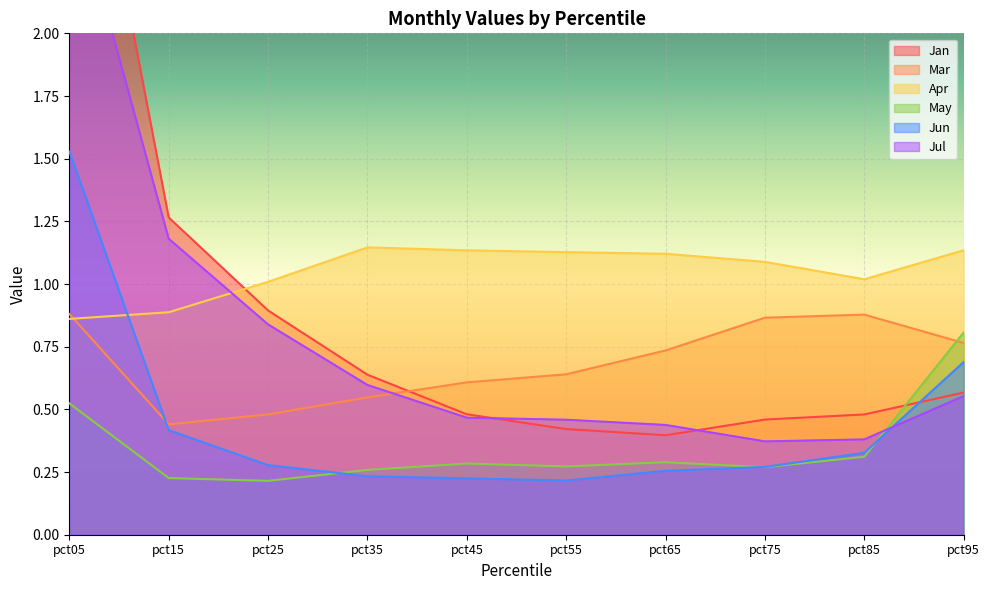

True or false: May has a value of 1.3 at pct95.

False